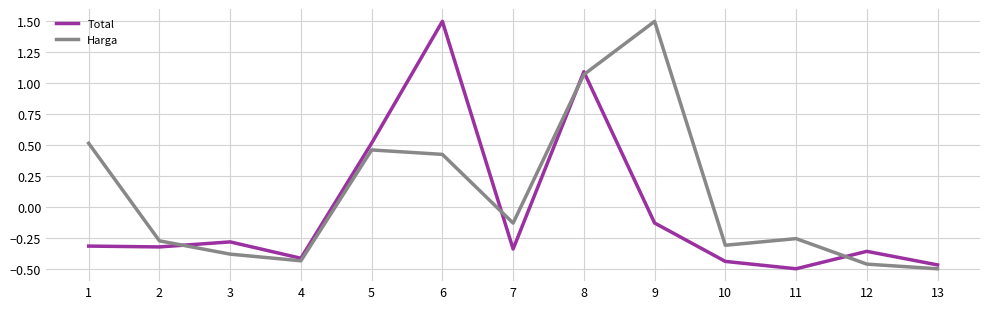

True or false: Harga has a value of -0.4 at 3.

True